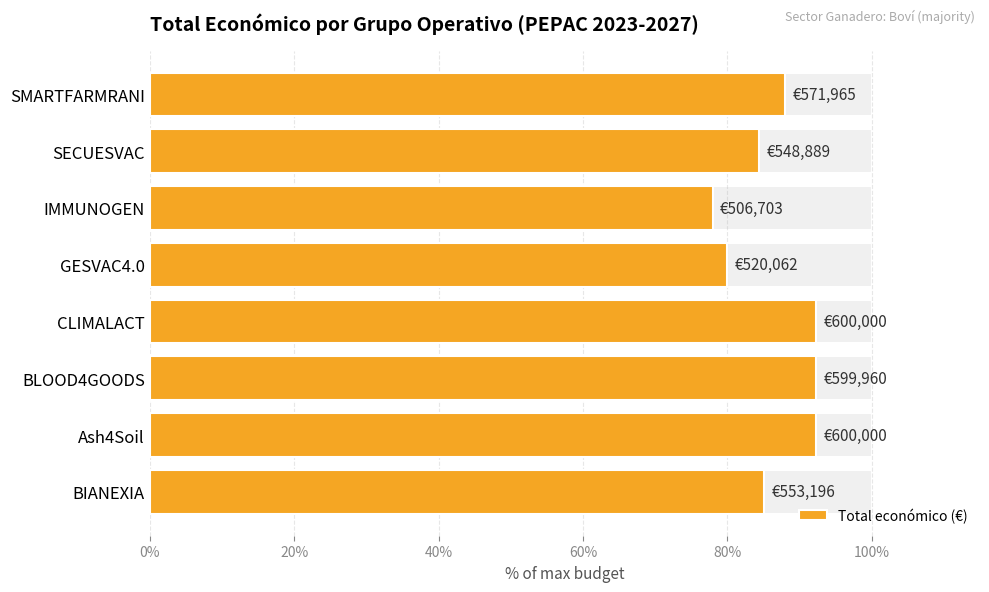

The value at BLOOD4GOODS is 92.3. True or false?

True